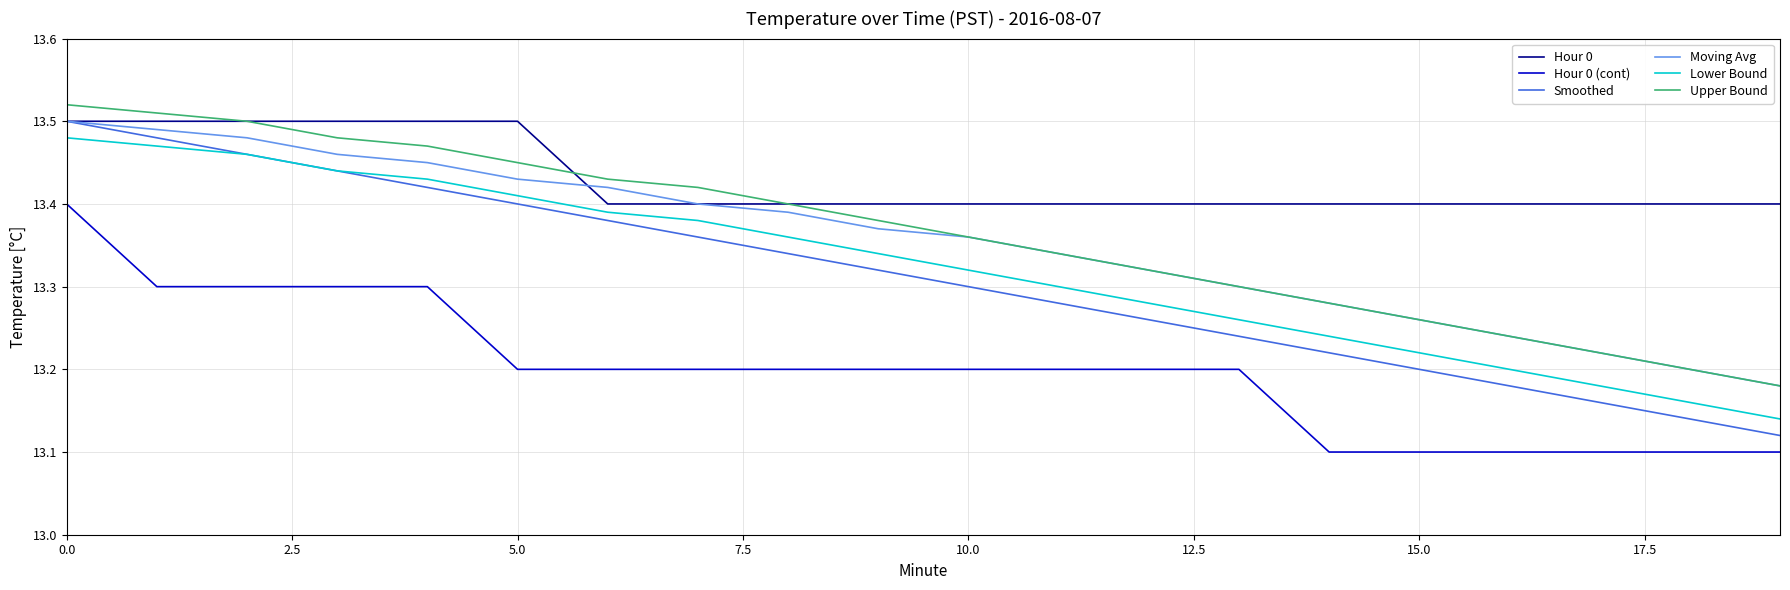

Which series has the largest total across all categories?

Hour 0